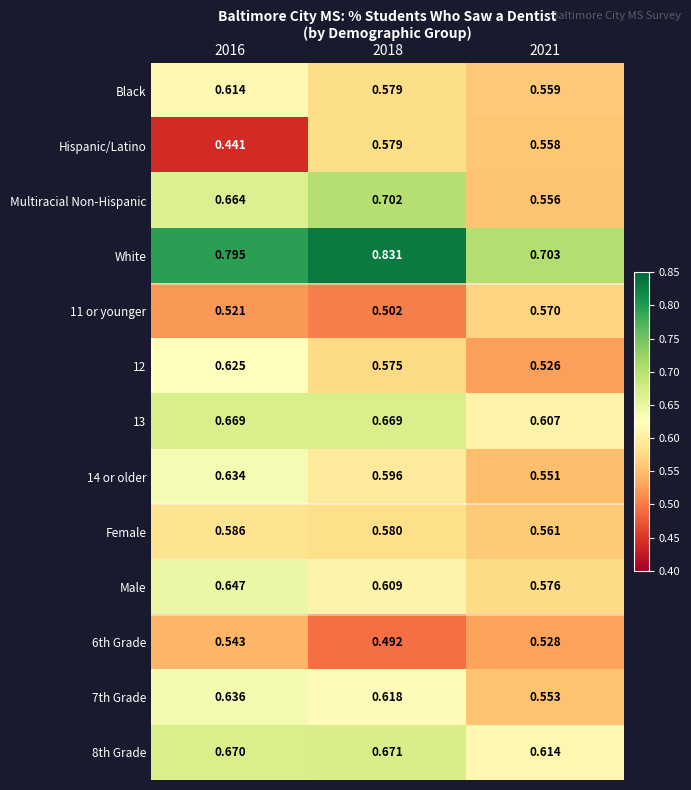

Is the value of 8th Grade at 2021 greater than the value of 6th Grade at 2018?

Yes